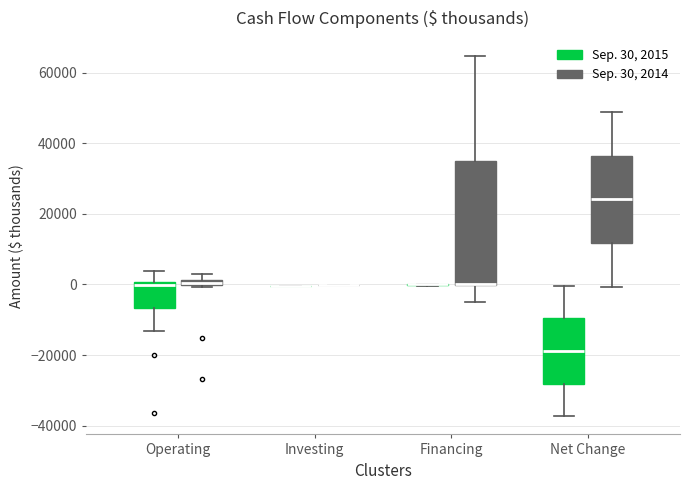

Where does the median line of the box for Net Change (Sep. 30, 2015) sit on the y-axis? The values are not printed on the chart, so give them approximately, as read against the axis.

-18000